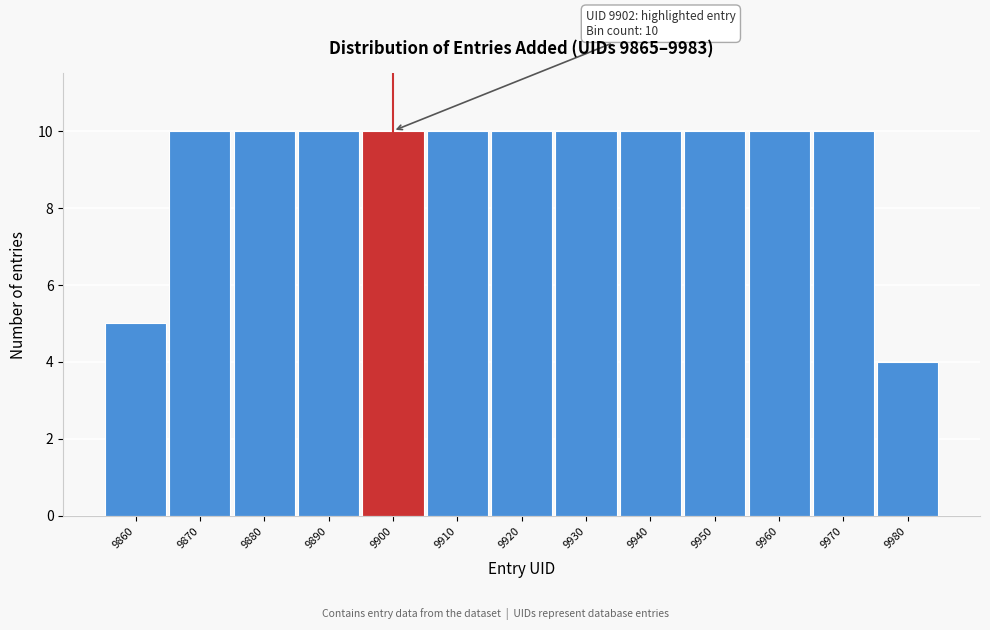

Reading right to left, what are all the values shown in this chart?

4	10	10	10	10	10	10	10	10	10	10	10	5